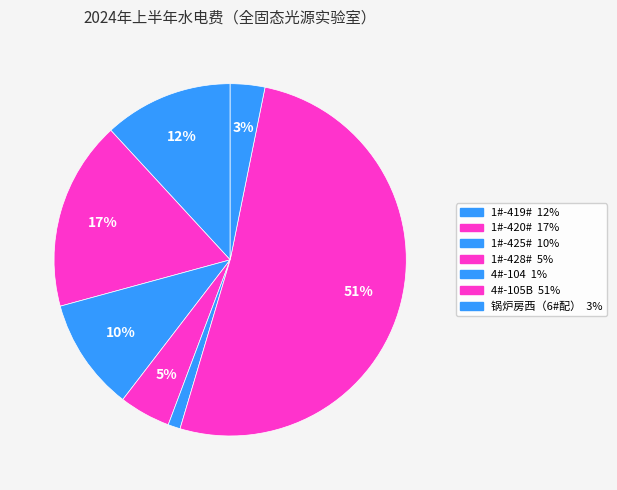

How many segments does this pie chart have?

7